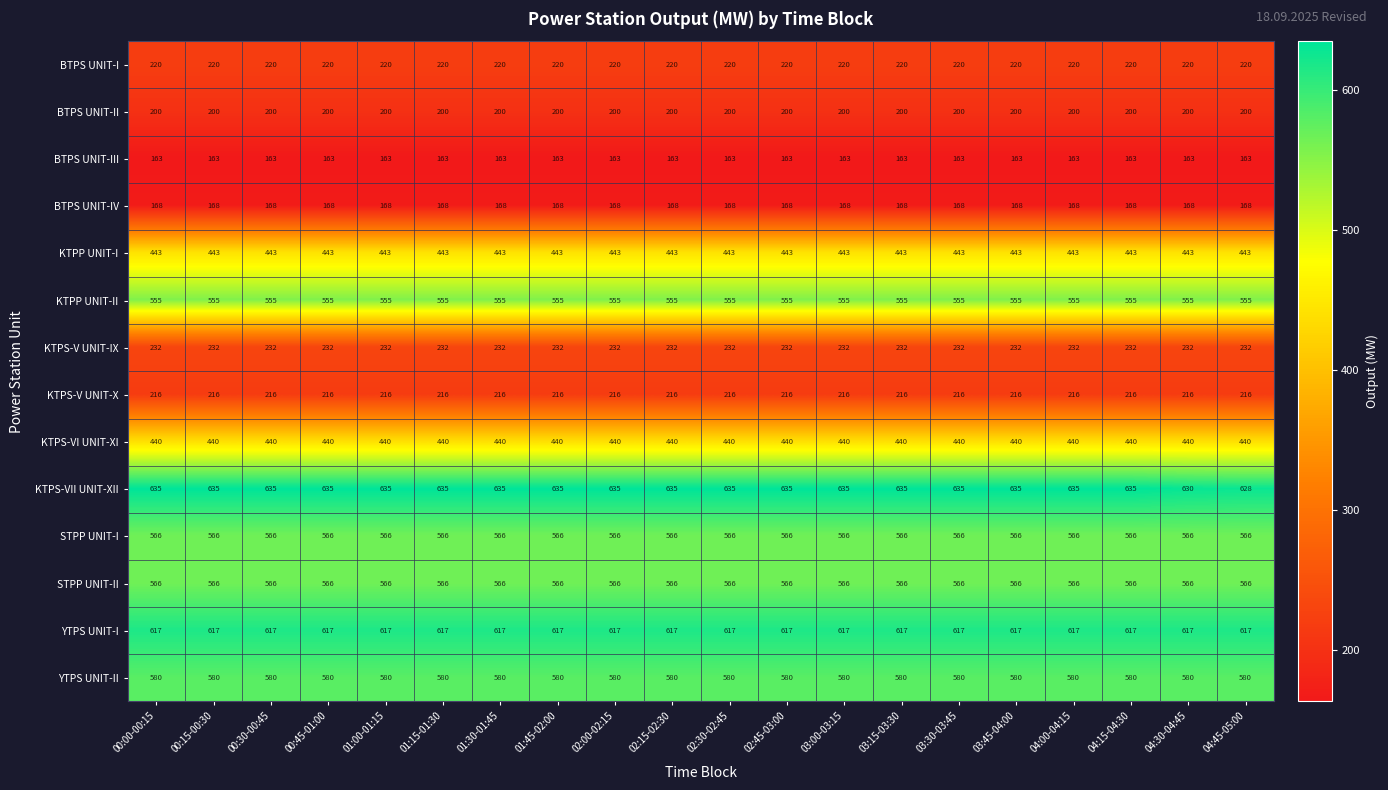

What is the sum of all KTPP UNIT-I values?

8860